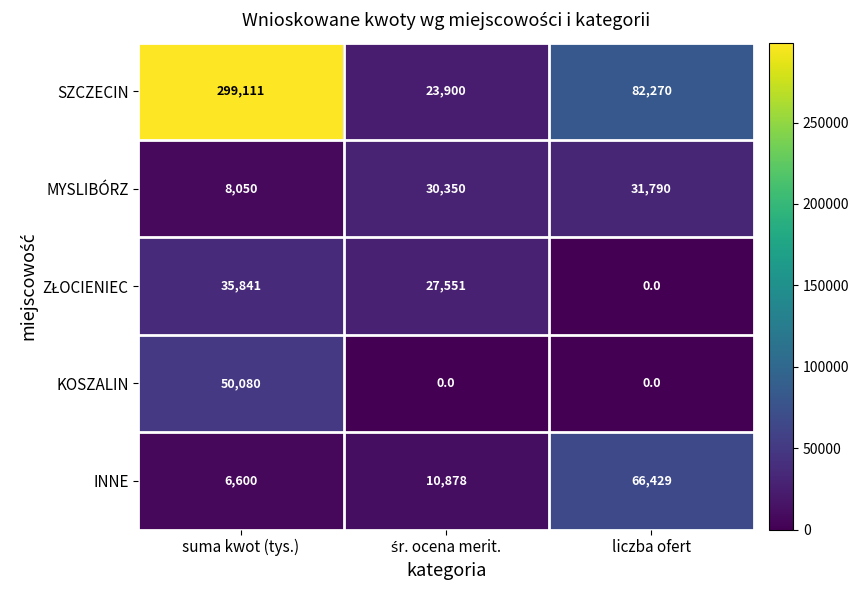

What is the average value of the KOSZALIN series?

16693